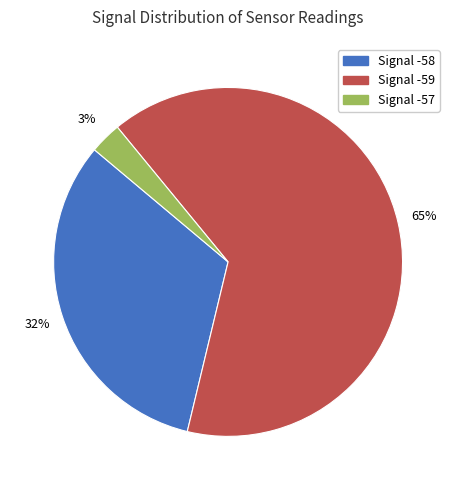

Is the sum of Signal -59 and Signal -57 greater than half?

Yes